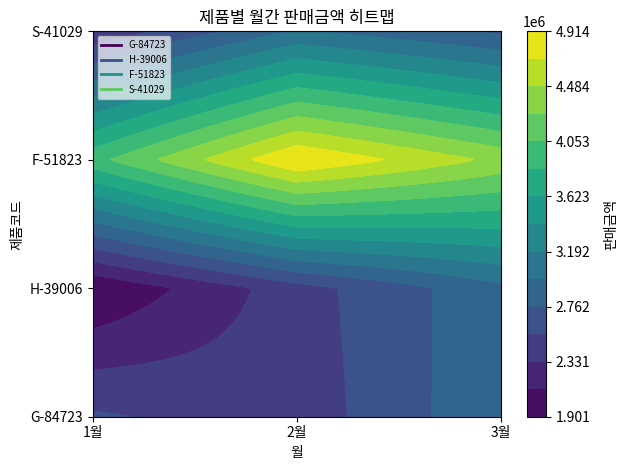

Reading left to right, list all the values displayed in this chart.

G-84723: 2575400	2417400	2938800
H-39006: 1900600	2453100	2917200
F-51823: 3978000	4914000	4426500
S-41029: 2360700	3001200	2726700